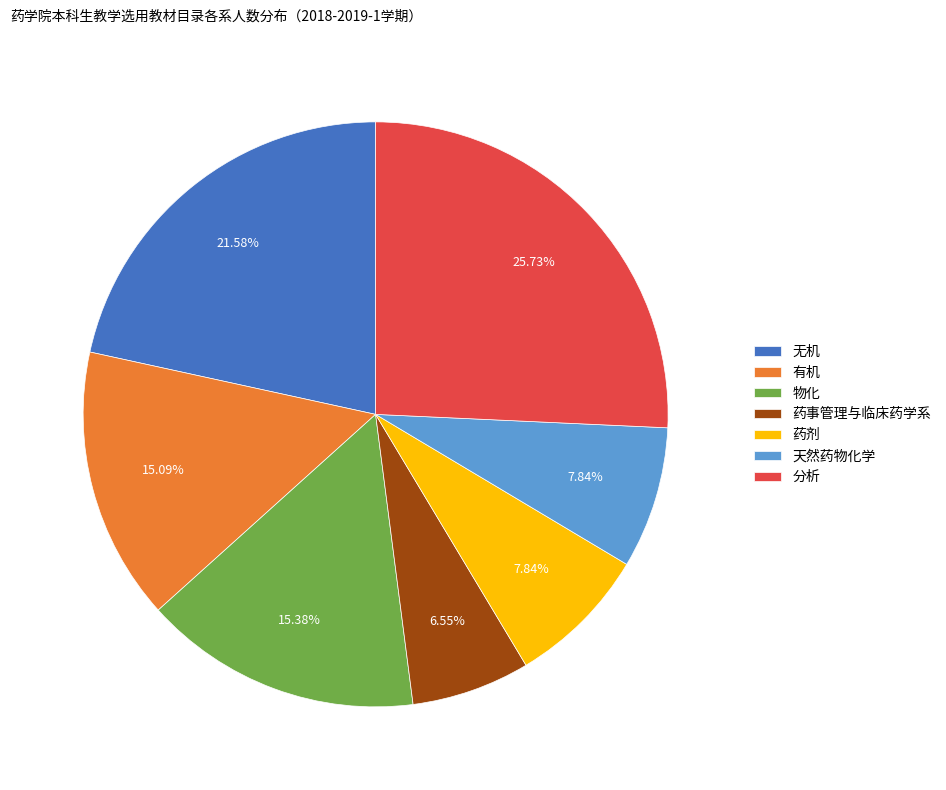

Is the sum of 天然药物化学 and 分析 greater than half?

No